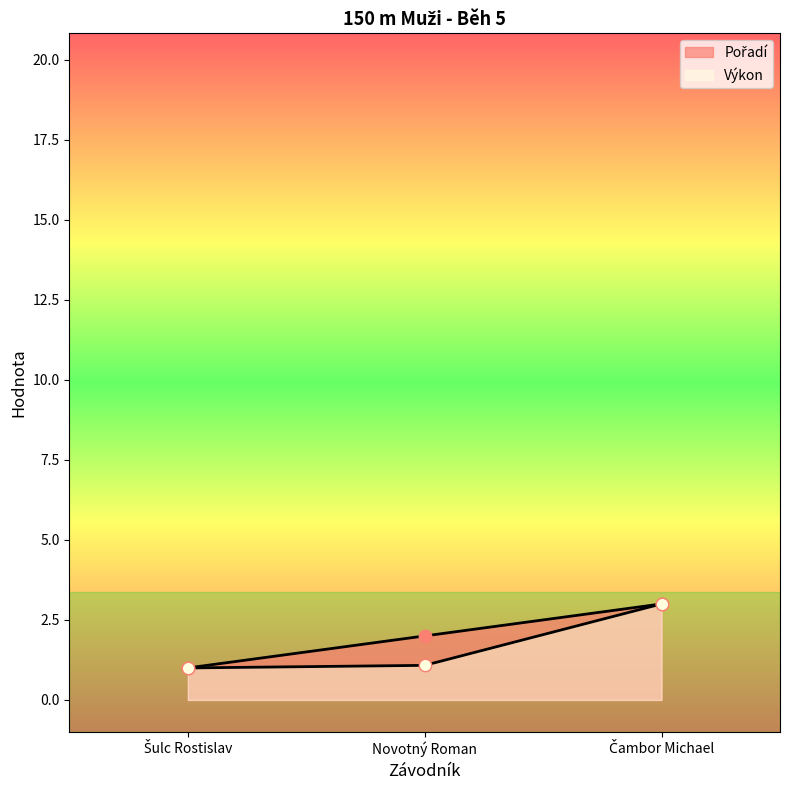

Which series reaches the minimum Y coordinate?

Pořadí